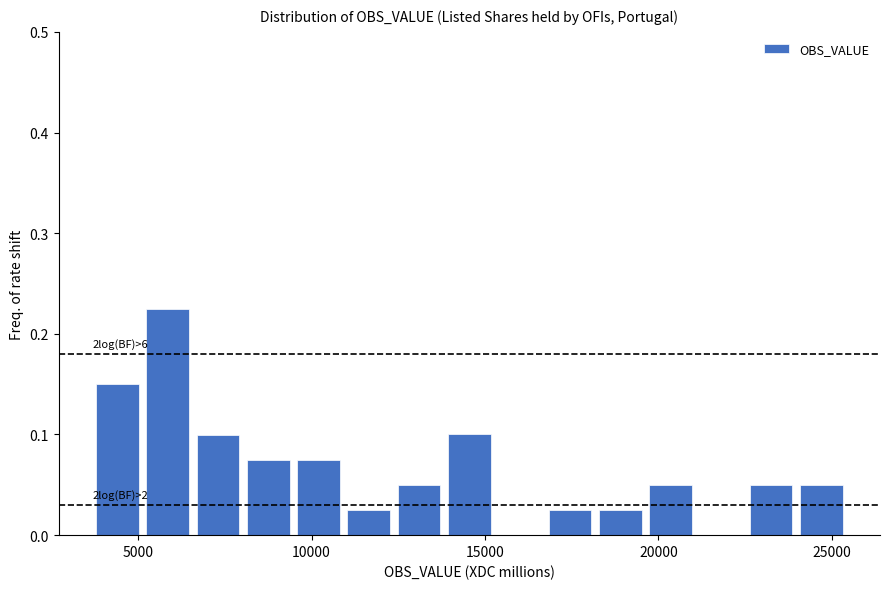

Around what value on the x-axis is the tallest bar? Give the approximate position of its centre, as read against the axis.

6000